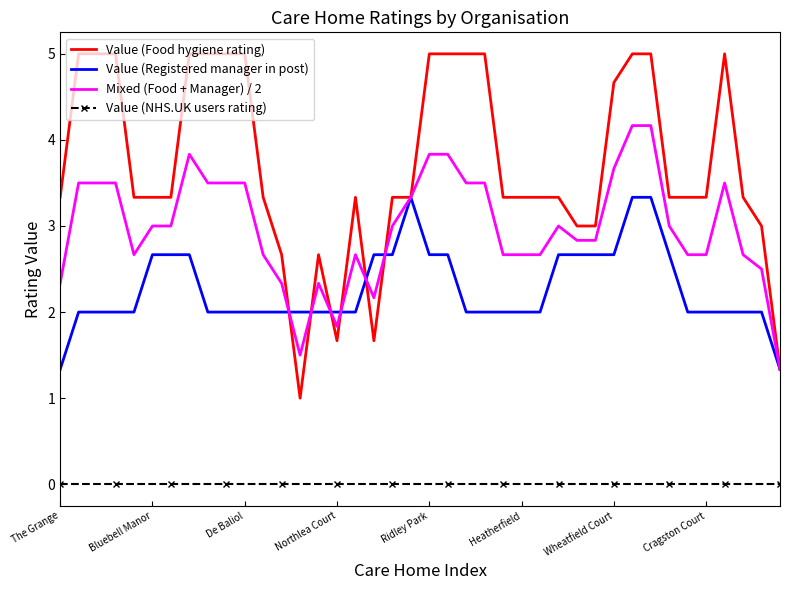

List the series in order of their overall mean, lowest first.

Value (NHS.UK users rating), Value (Registered manager in post), Mixed (Food + Manager) / 2, Value (Food hygiene rating)